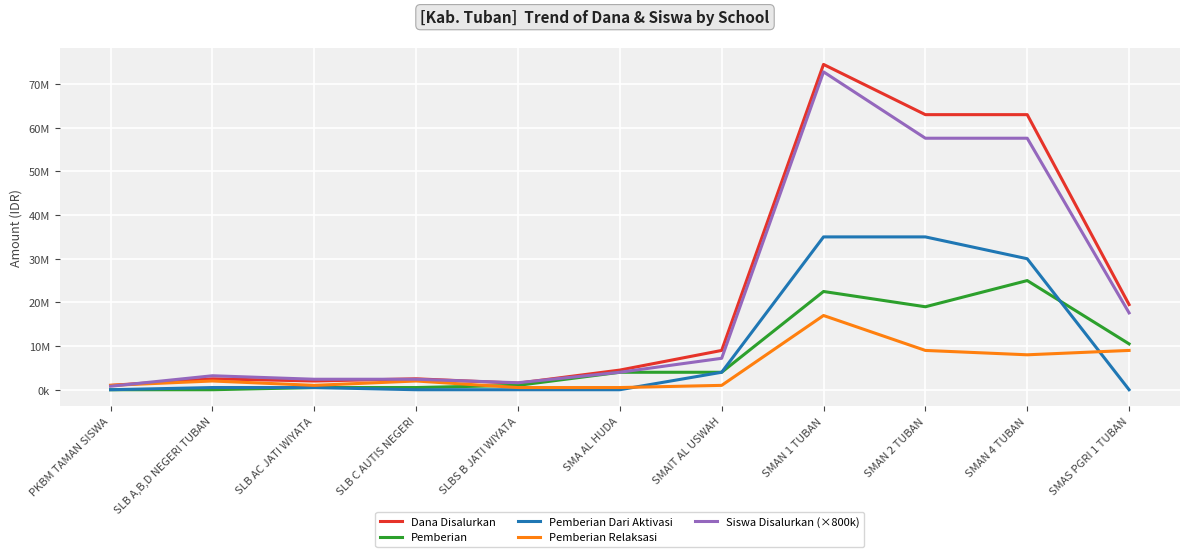

At which category does Dana Disalurkan reach its first local valley?

SLB AC JATI WIYATA